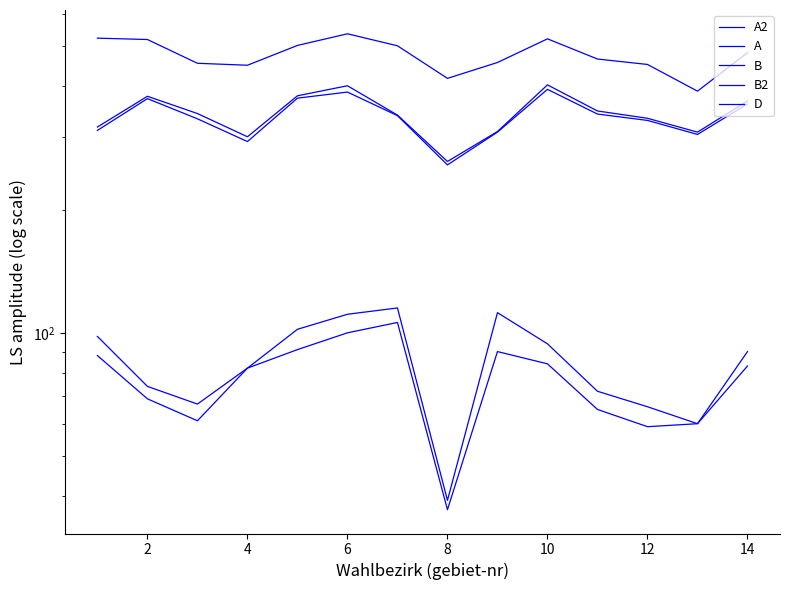

What is the difference between the maximum and minimum values in the B series?

141